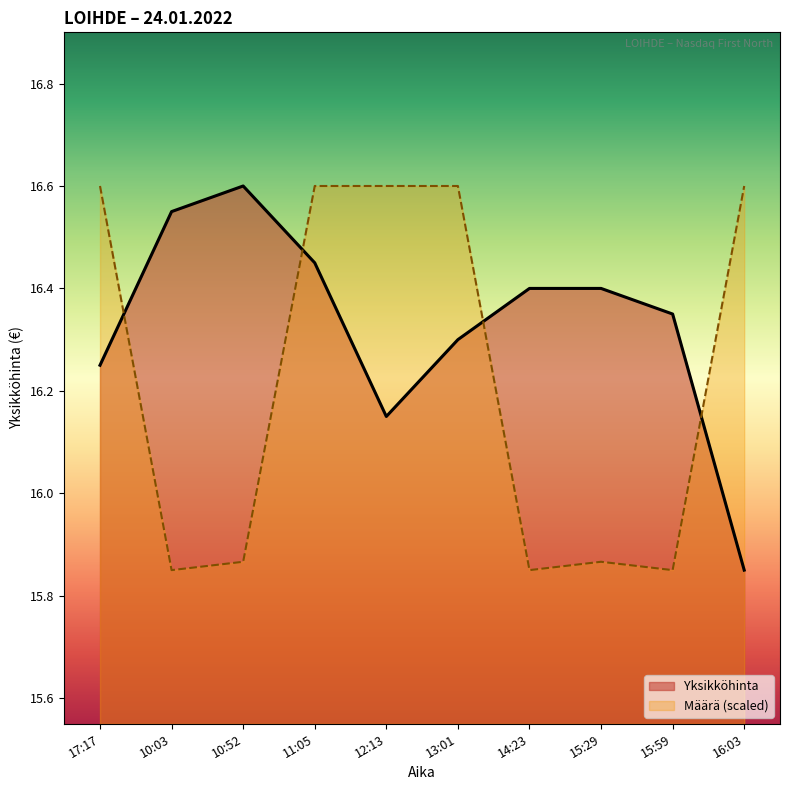

At which category does the chart reach its peak across all series?

10:52